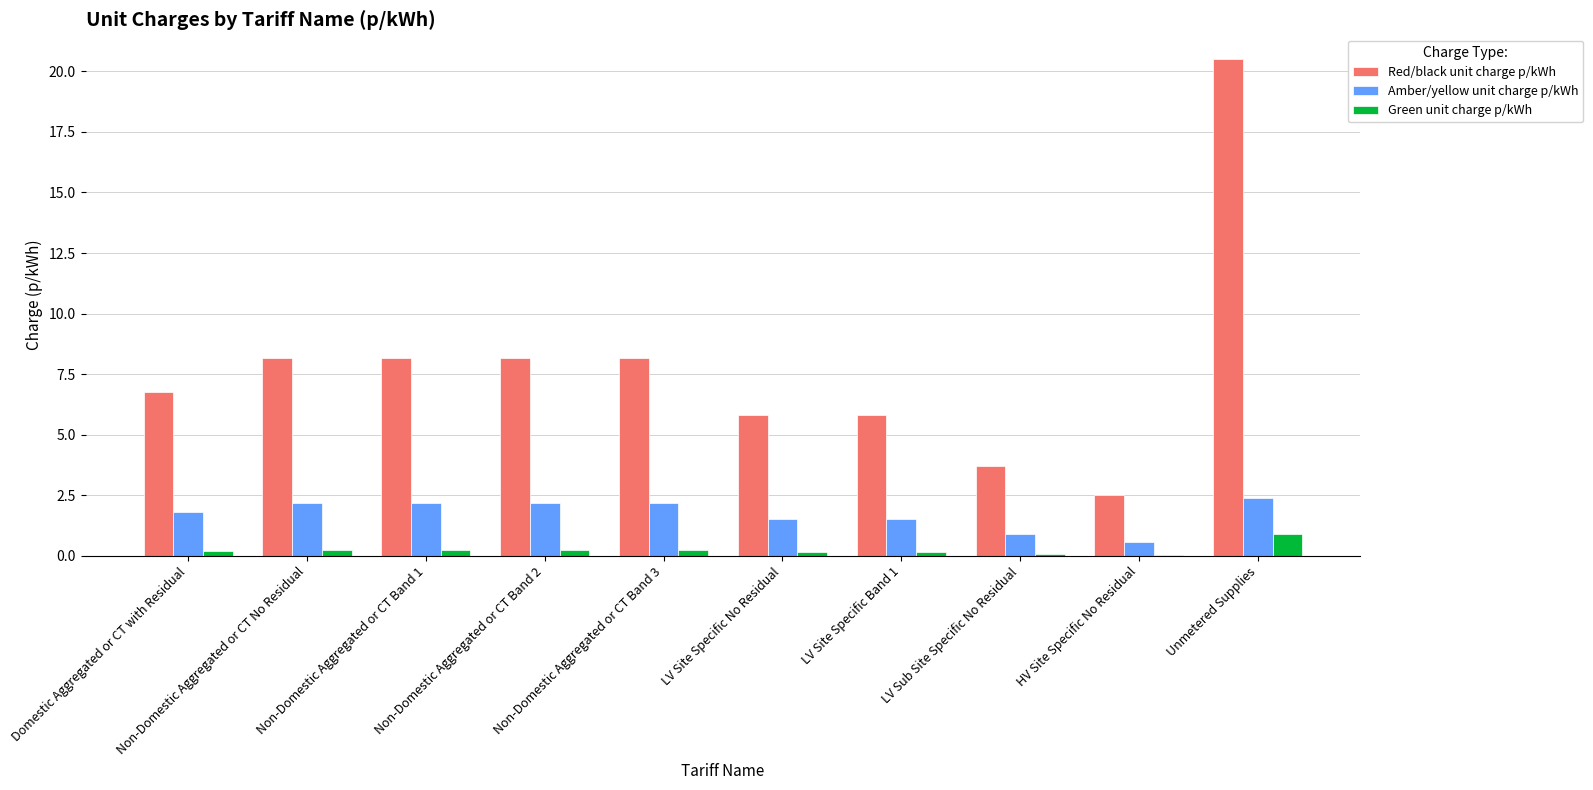

What is the maximum value for Amber/yellow unit charge p/kWh?

2.4